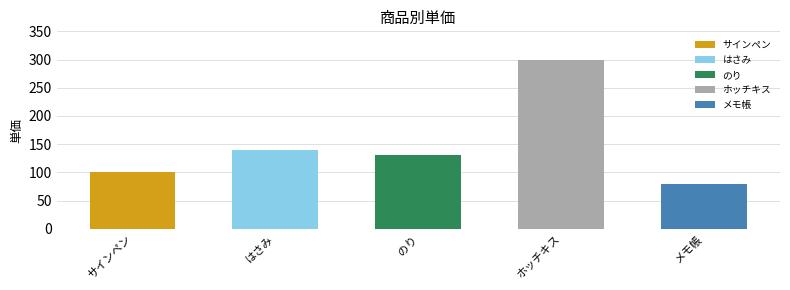

What is the difference between the values at はさみ and ホッチキス?

160